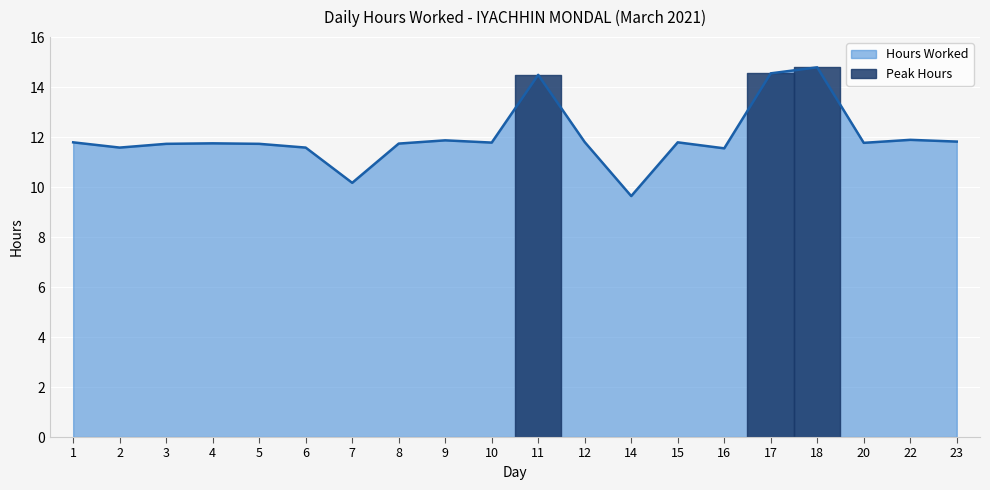

Reading left to right, what are all the values shown in this chart?

11.8	11.6	11.7	11.8	11.7	11.6	10.2	11.7	11.9	11.8	14.5	11.8	9.6	11.8	11.6	14.6	14.8	11.8	11.9	11.8